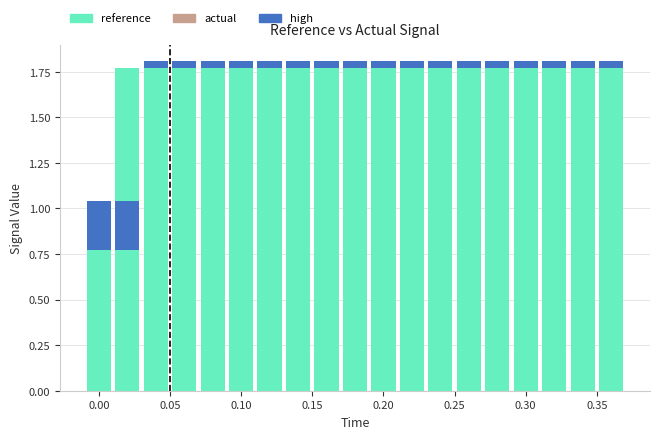

The value of high at 0.05 is 0.0. True or false?

False